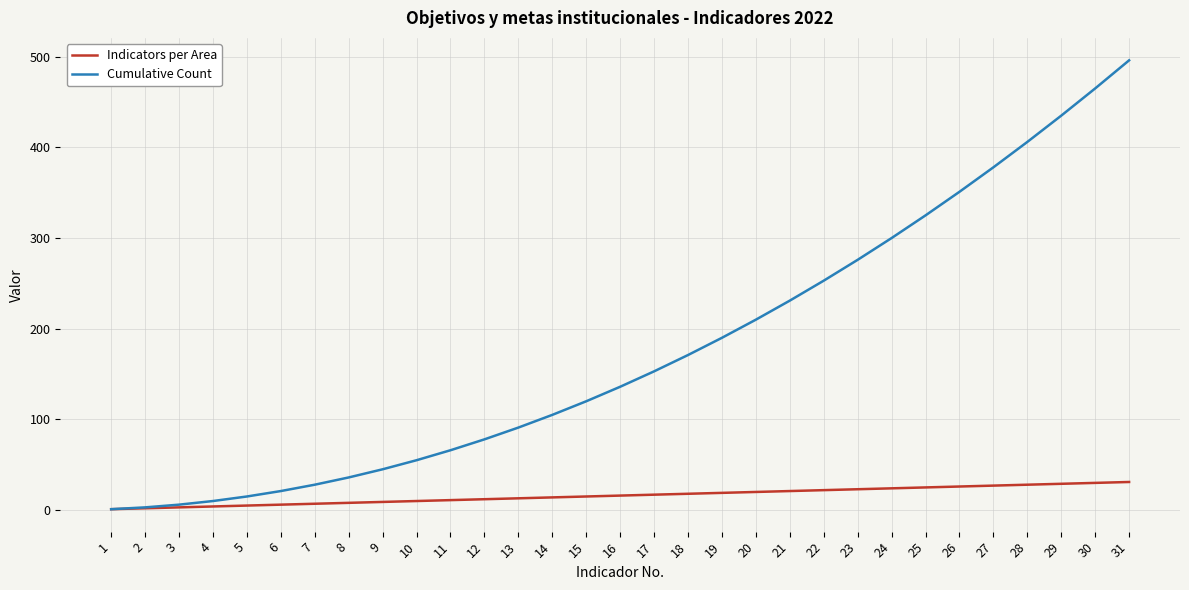

The Cumulative Count series shows 231 at 21. True or false?

True